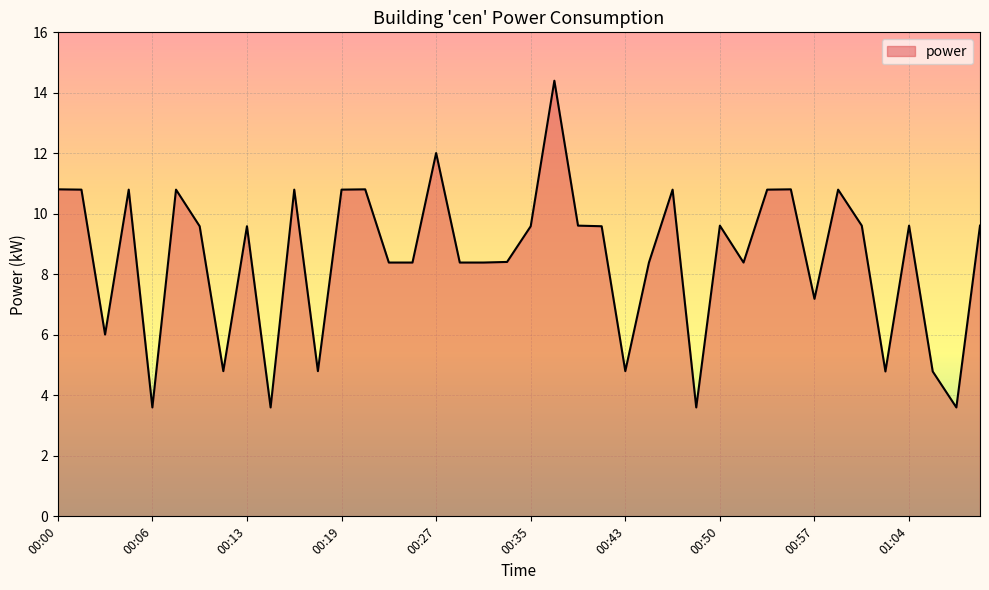

How many lines are shown in the chart?

1